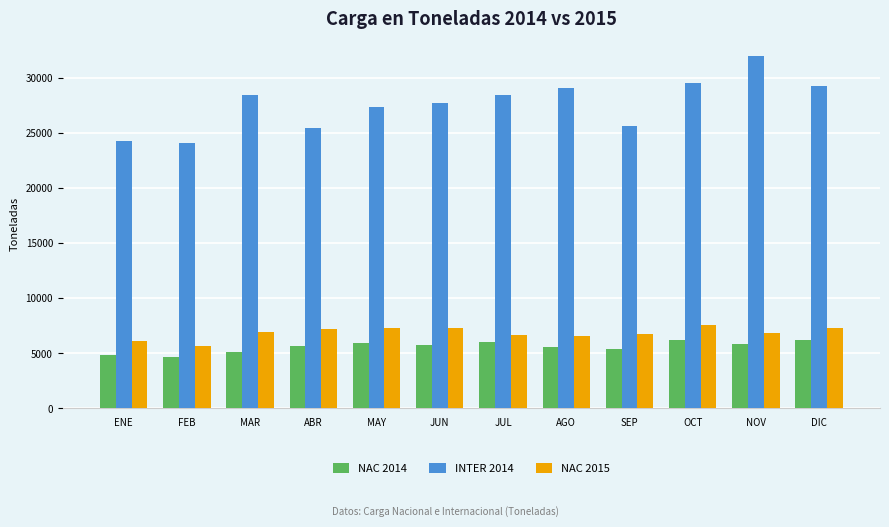

How many data points in INTER 2014 are above 28428?

6